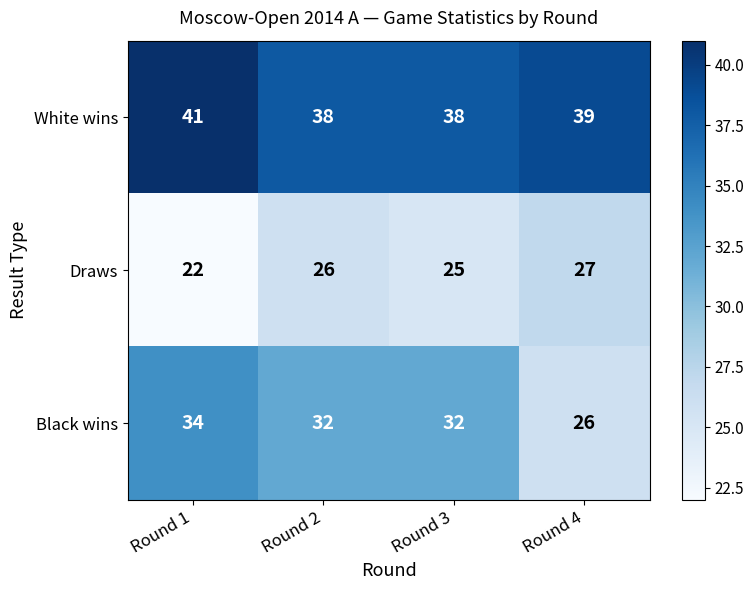

What is the average value of the White wins series?

39